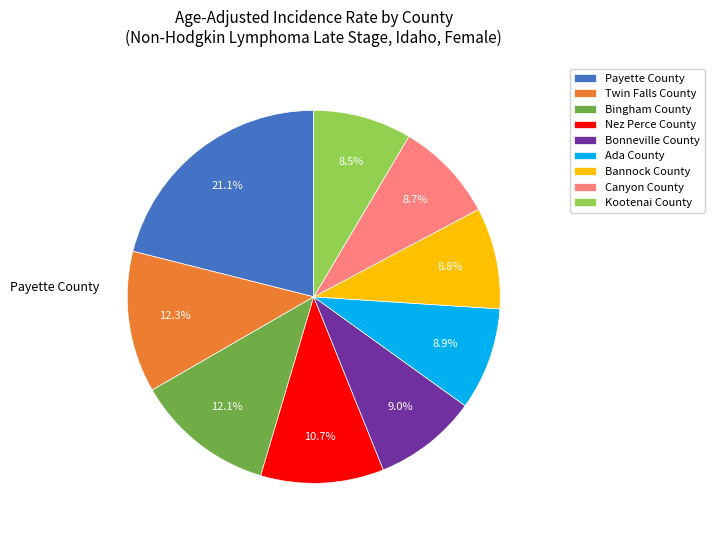

Which category has the biggest portion of the pie?

Payette County